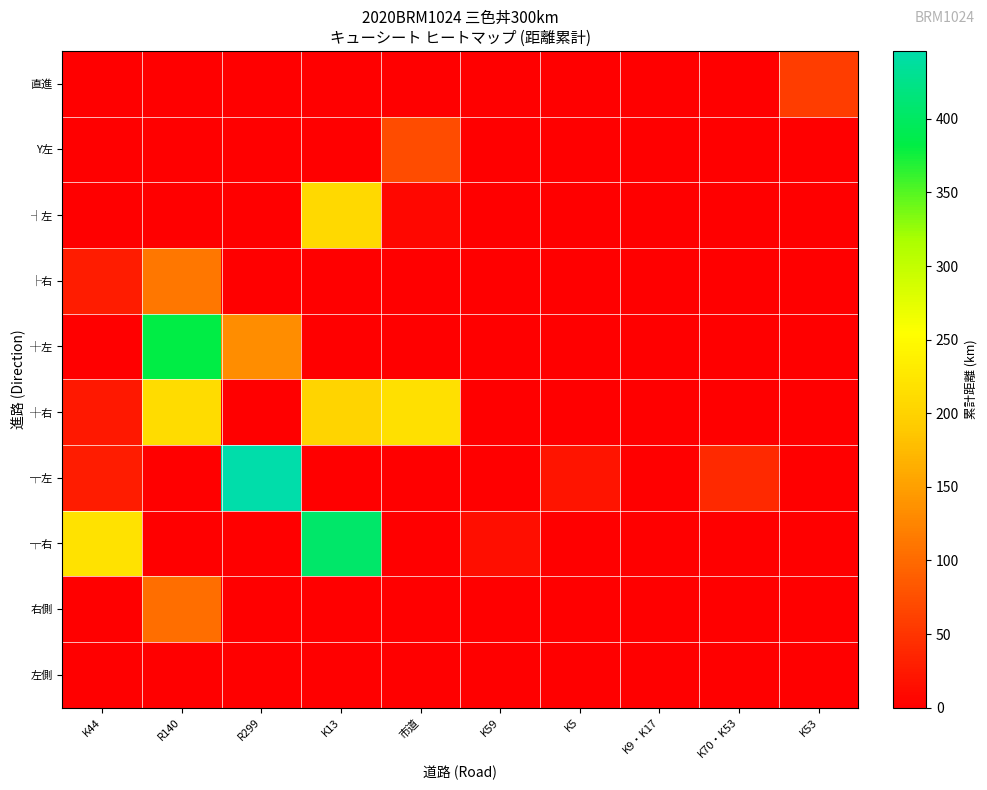

What is the difference between the highest and lowest values at K53?

58.0